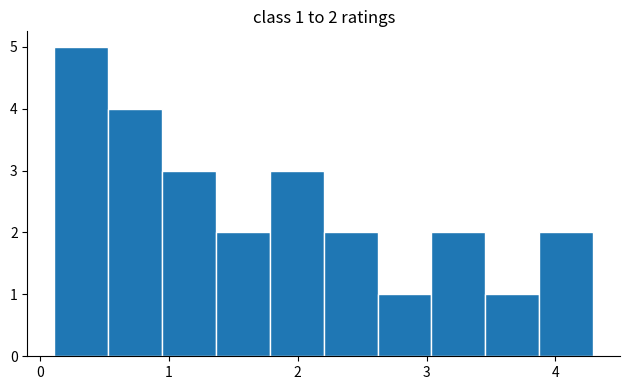

Over which range of the x-axis is the bar tallest?

0.1 to 0.5